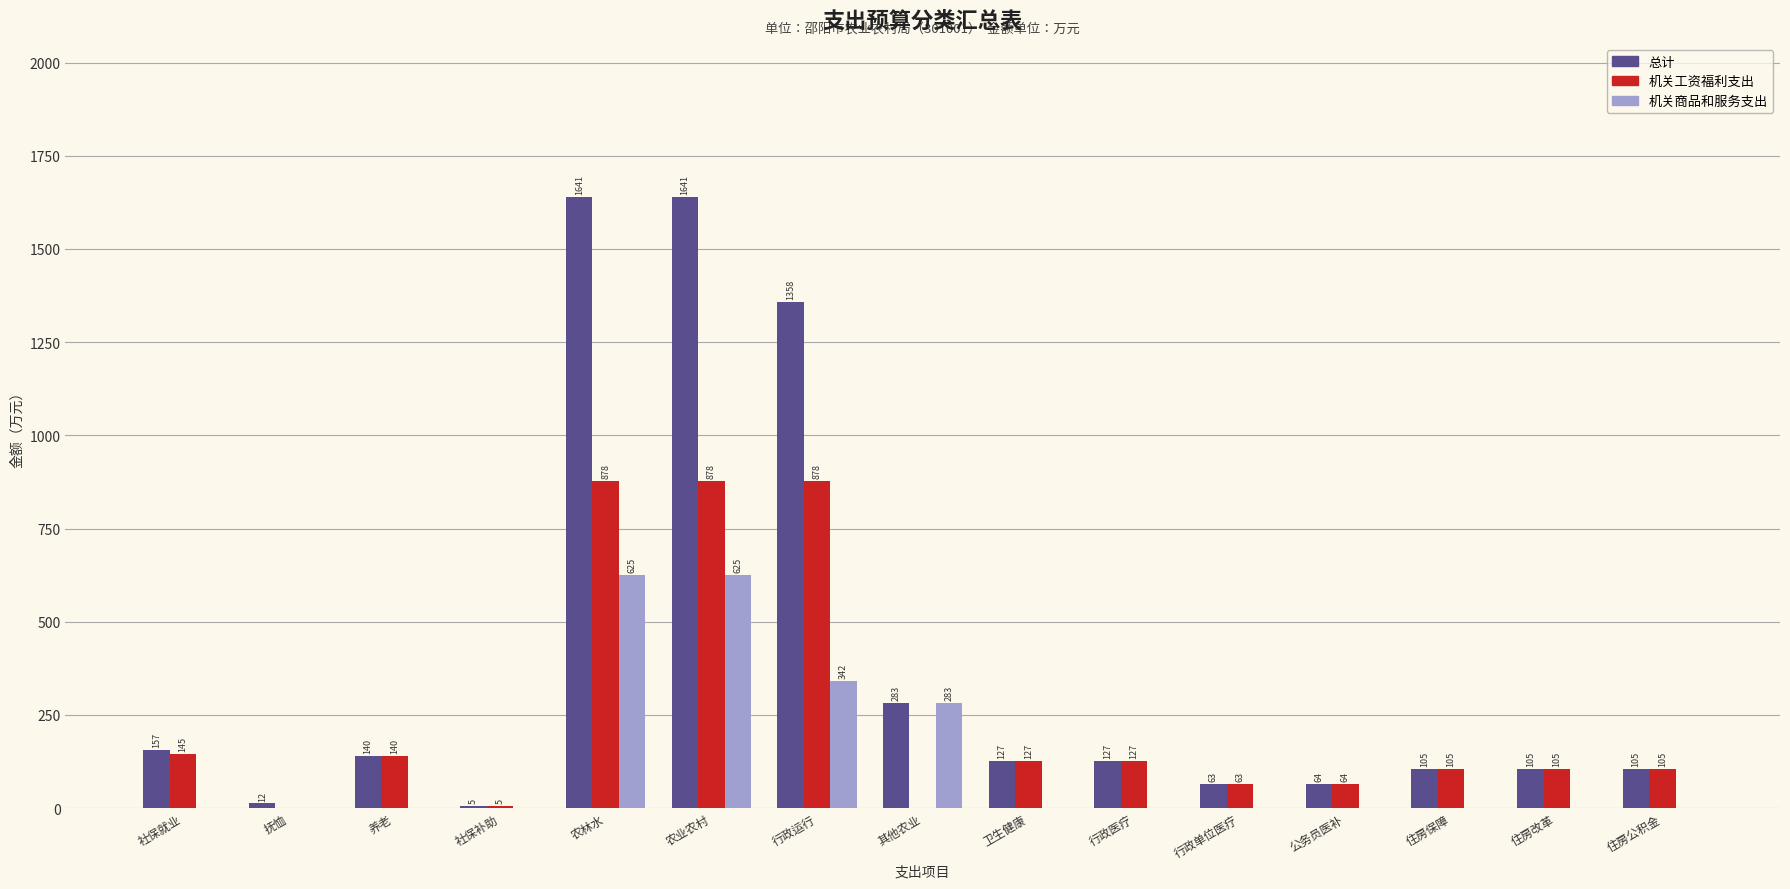

What is the approximate value of 总计 at 抚恤?

12.3